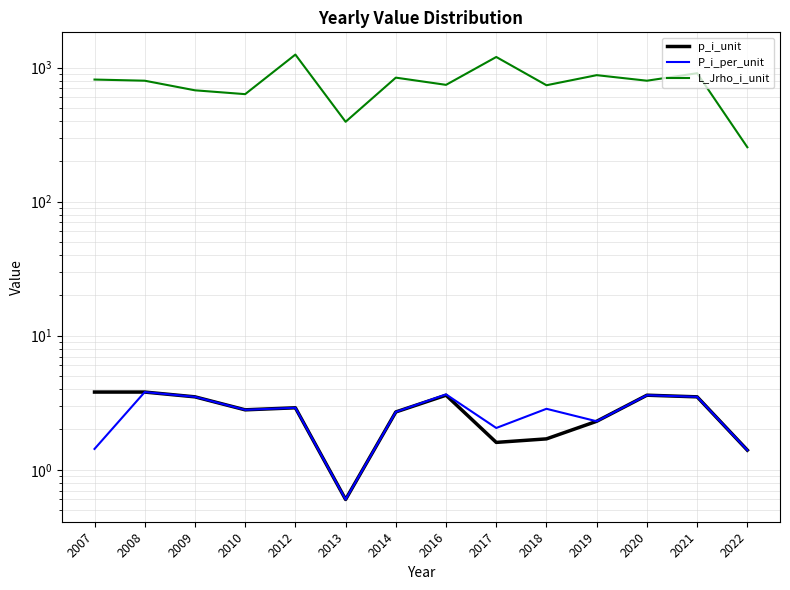

What is the smallest value displayed?

0.6